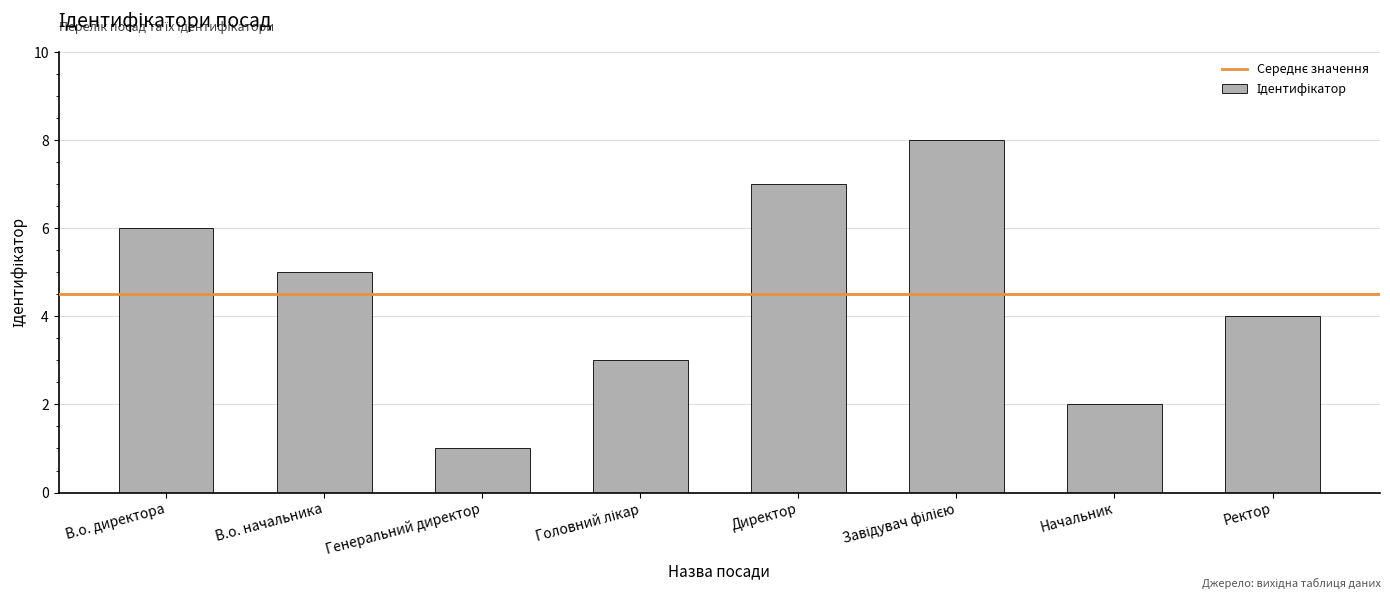

Which category has the lowest value across all series?

Генеральний директор